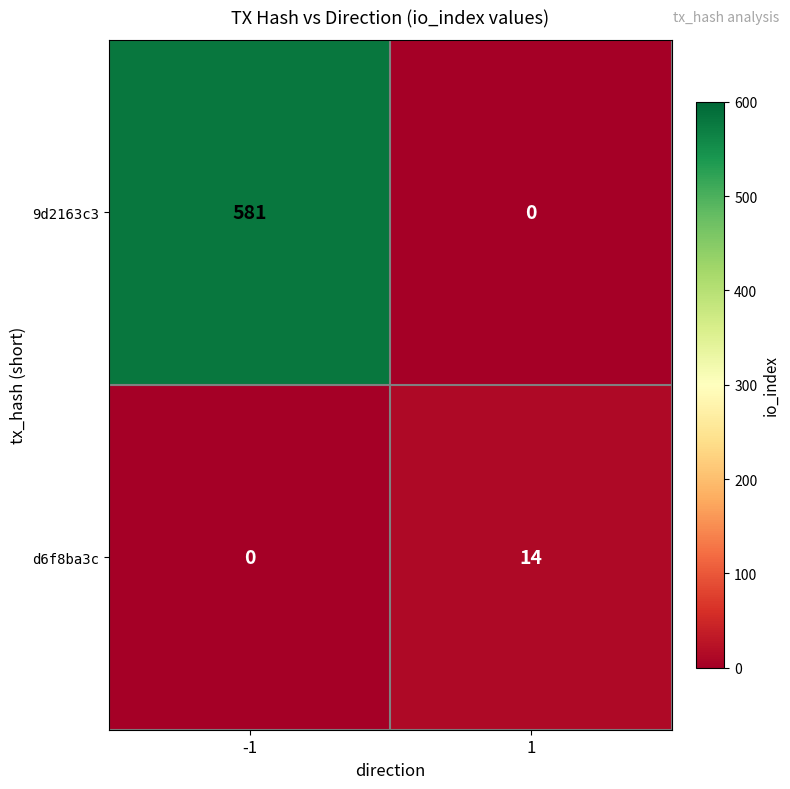

Which category has the highest value across all series?

-1